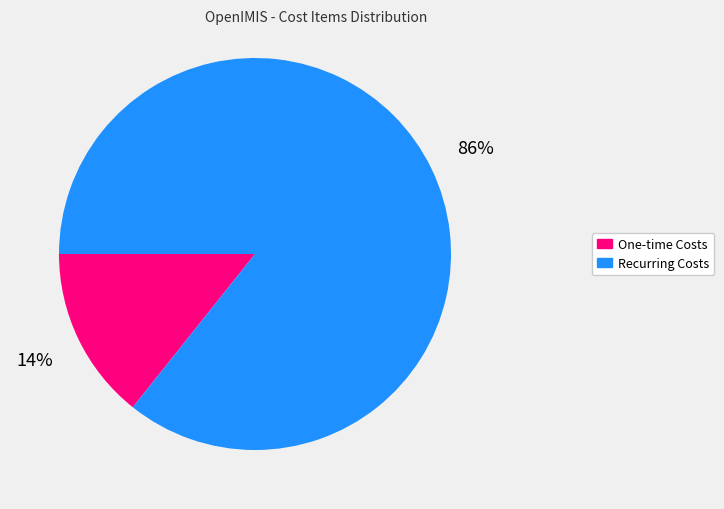

To the nearest percent, what is the average slice percentage?

50%